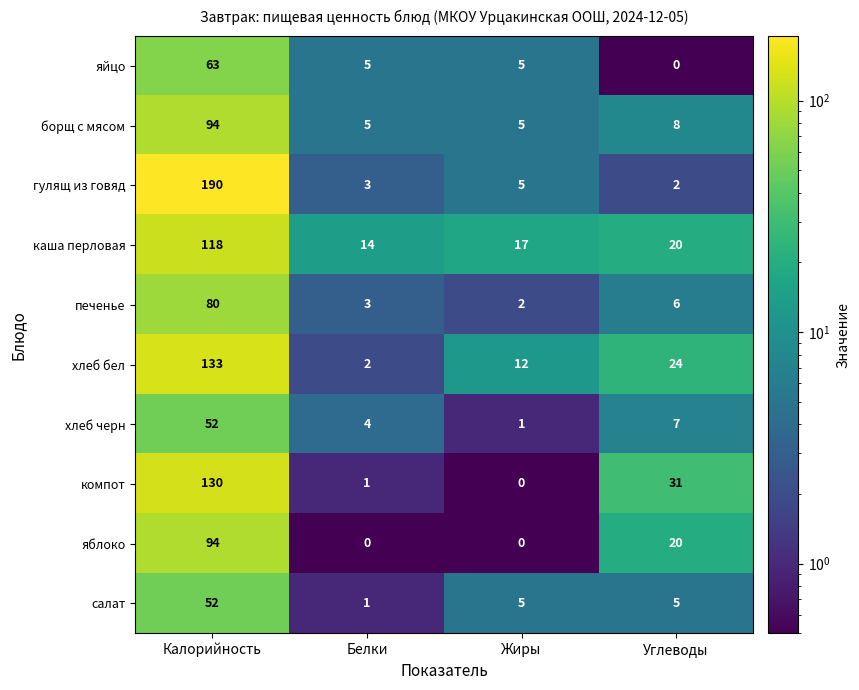

Read the хлеб черн value at Углеводы, to the nearest 5.

5